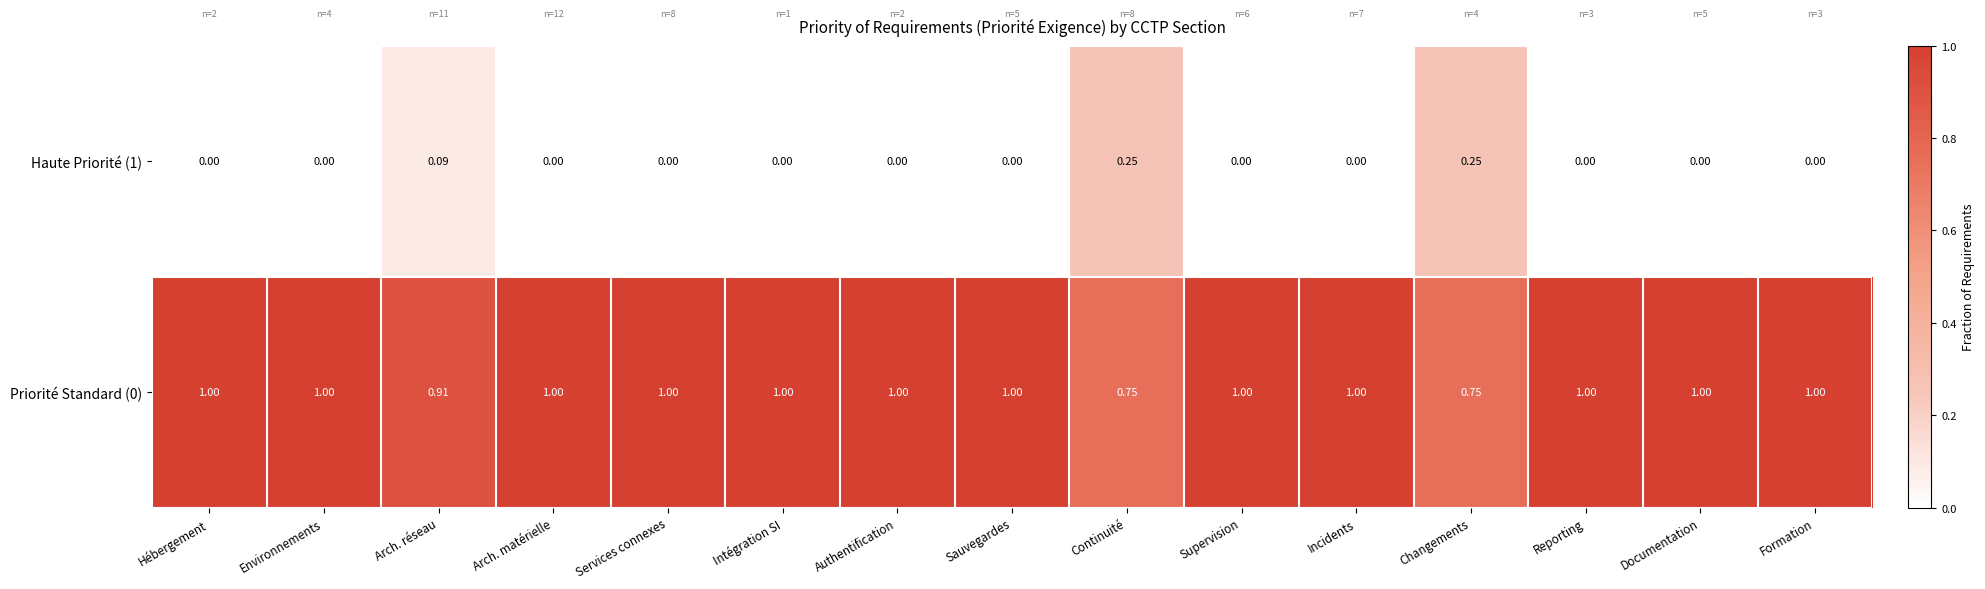

Is the value of Haute Priorité (1) at Sauvegardes greater than the value of Priorité Standard (0) at Reporting?

No